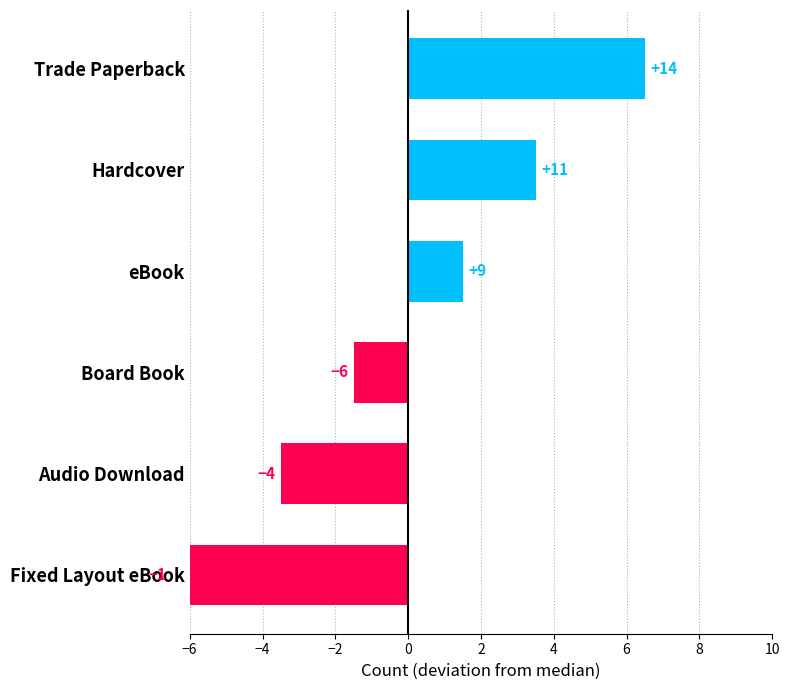

What is the difference between the maximum and minimum values?

13.0